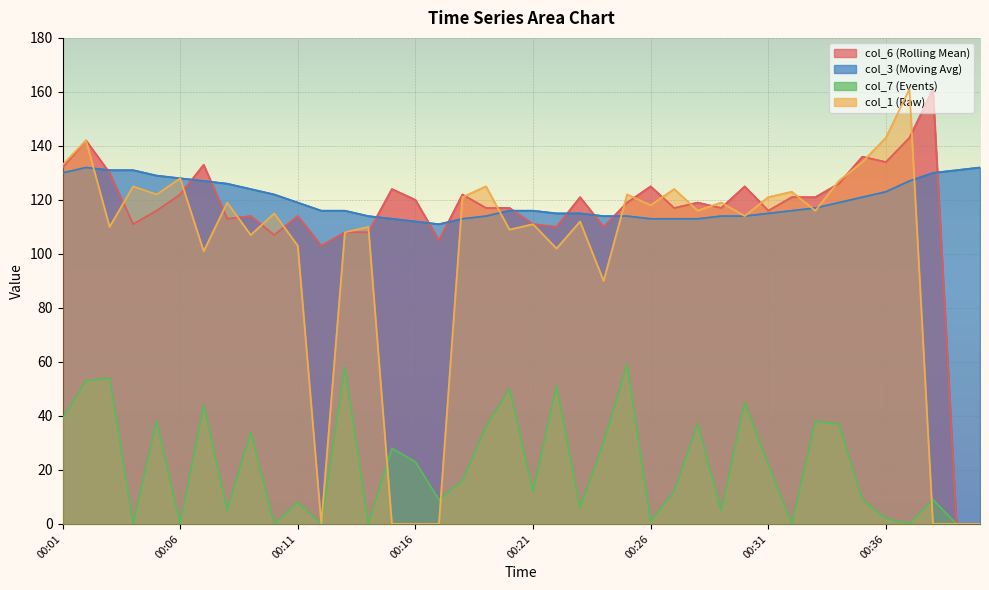

What is the value of the col_6 point at the 36th from the left?

134